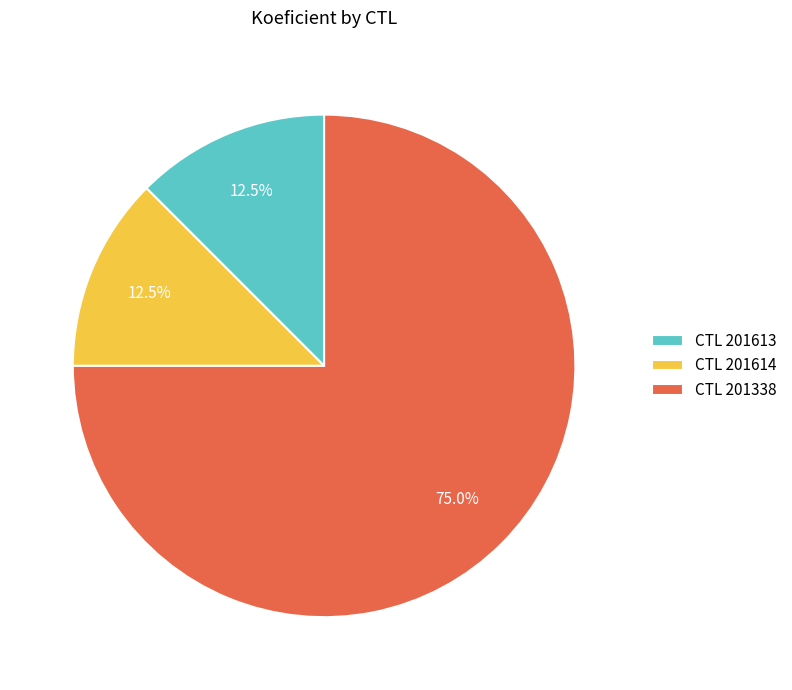

Which has a higher value, CTL 201613 or CTL 201338?

CTL 201338